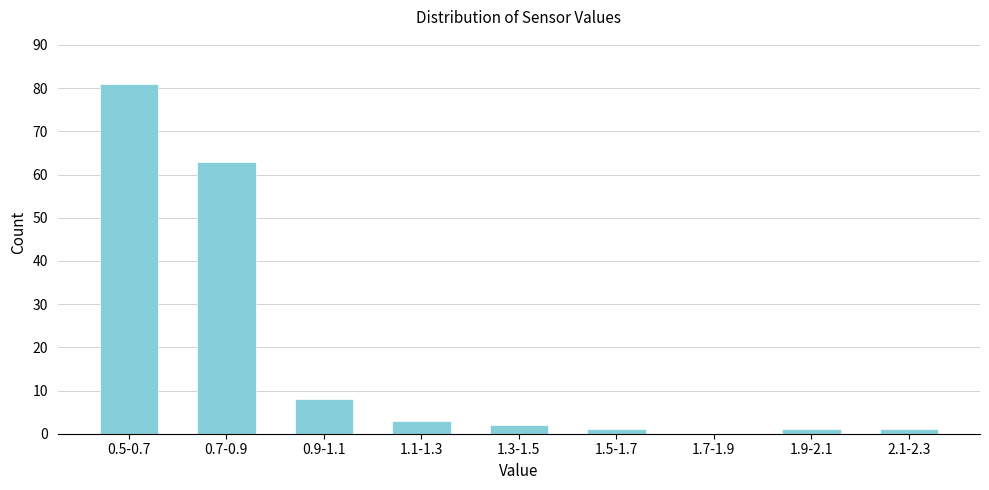

Reading right to left, list all the values displayed in this chart.

2.1-2.3=1	1.9-2.1=1	1.7-1.9=0	1.5-1.7=1	1.3-1.5=2	1.1-1.3=3	0.9-1.1=8	0.7-0.9=63	0.5-0.7=81